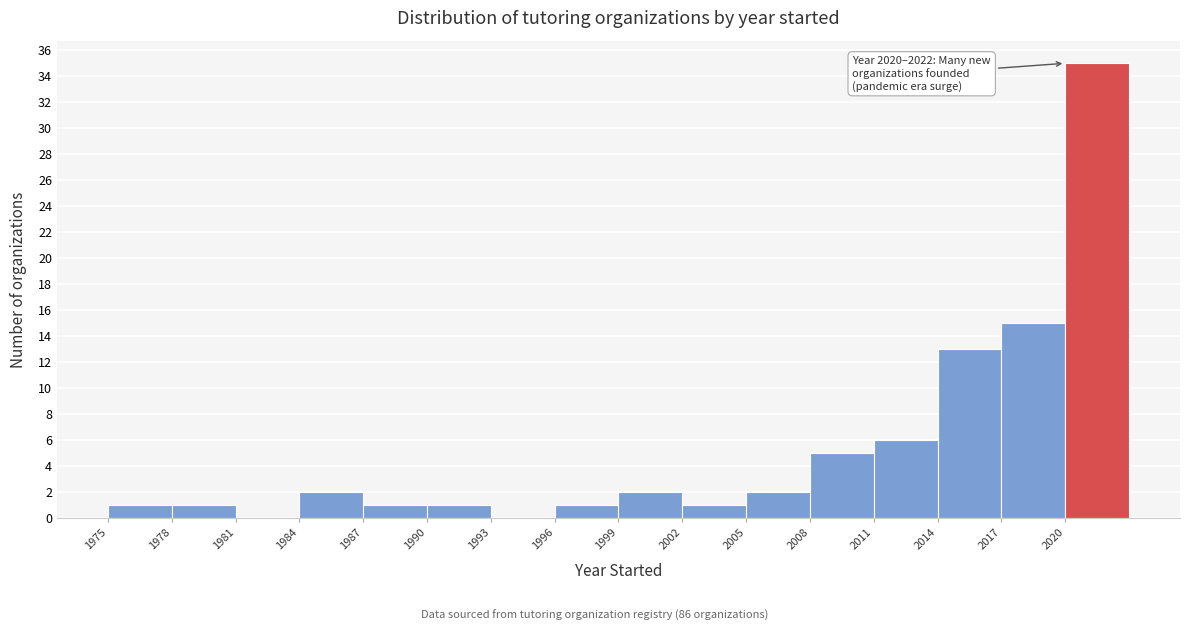

Over which range of the x-axis is the bar tallest?

2020 to 2023